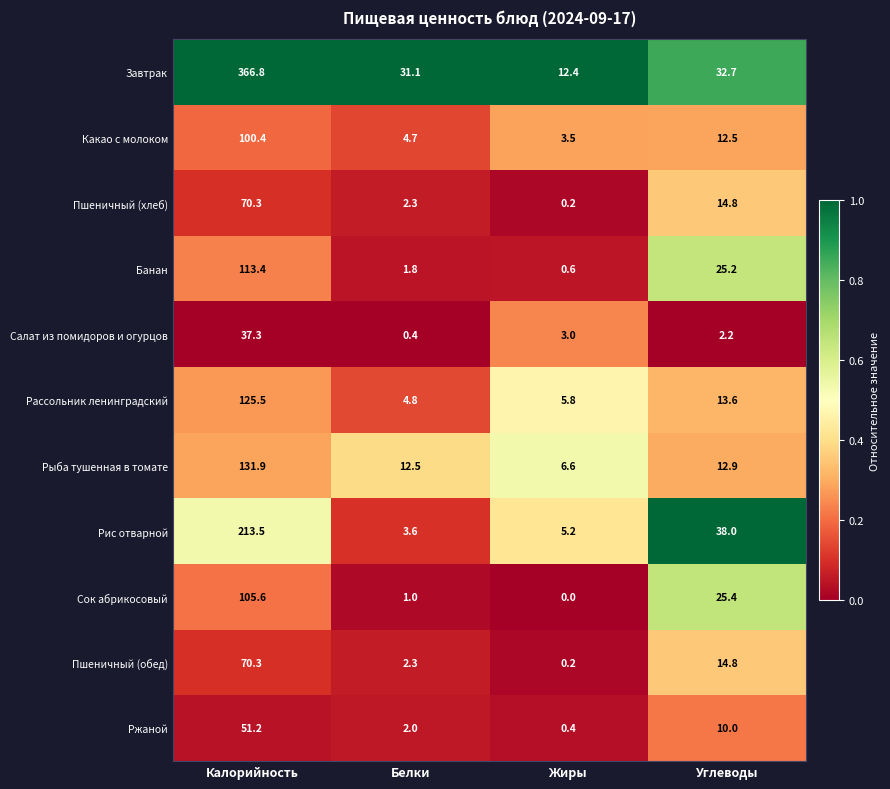

What is the difference between the maximum and minimum values in the Ржаной series?

50.8